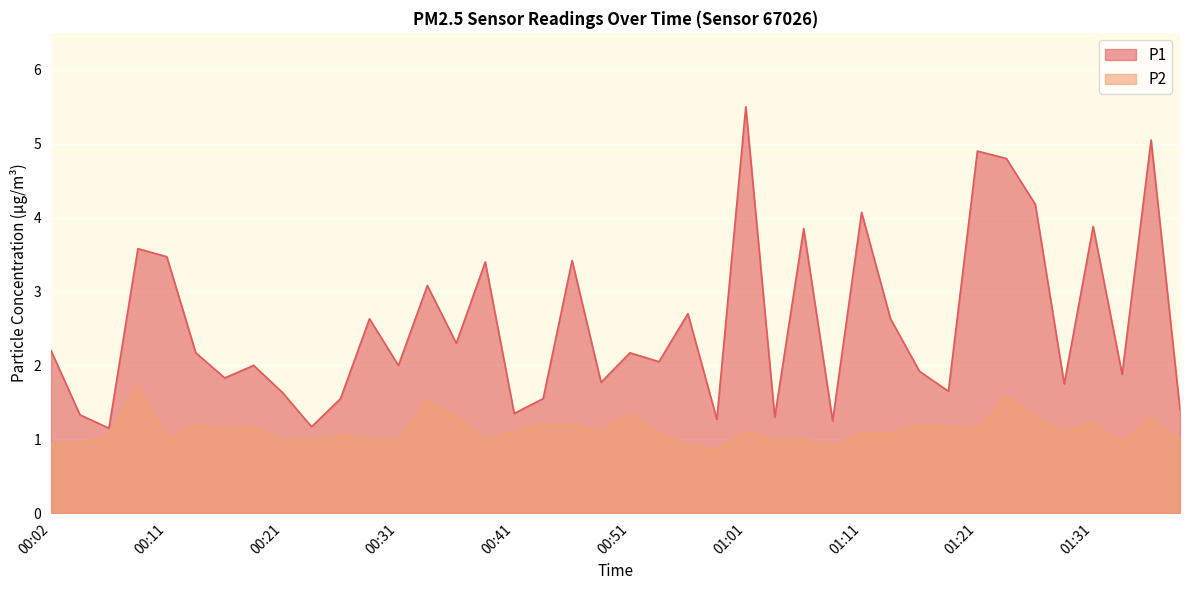

Reading left to right, list all the values displayed in this chart.

P1: 00:02=2.2	00:04=1.3	00:06=1.1	00:09=3.6	00:11=3.5	00:14=2.2	00:16=1.8	00:19=2.0	00:21=1.6	00:24=1.2	00:26=1.6	00:29=2.6	00:31=2.0	00:34=3.1	00:36=2.3	00:39=3.4	00:41=1.4	00:43=1.6	00:46=3.4	00:48=1.8	00:51=2.2	00:53=2.0	00:56=2.7	00:58=1.3	01:01=5.5	01:03=1.3	01:06=3.9	01:09=1.2	01:11=4.1	01:14=2.6	01:16=1.9	01:19=1.6	01:21=4.9	01:24=4.8	01:26=4.2	01:28=1.8	01:31=3.9	01:33=1.9	01:36=5.0	01:38=1.4
P2: 00:02=0.9	00:04=0.9	00:06=1.1	00:09=1.7	00:11=1.0	00:14=1.2	00:16=1.1	00:19=1.2	00:21=1.0	00:24=1.0	00:26=1.1	00:29=1.0	00:31=1.0	00:34=1.5	00:36=1.3	00:39=1.0	00:41=1.1	00:43=1.2	00:46=1.2	00:48=1.1	00:51=1.4	00:53=1.1	00:56=0.9	00:58=0.8	01:01=1.1	01:03=1.0	01:06=1.0	01:09=0.9	01:11=1.1	01:14=1.1	01:16=1.2	01:19=1.2	01:21=1.1	01:24=1.6	01:26=1.3	01:28=1.1	01:31=1.2	01:33=0.9	01:36=1.3	01:38=1.0